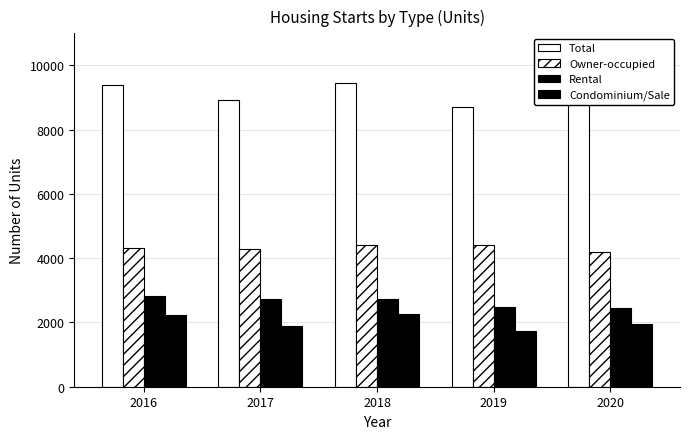

True or false: Rental has a value of 771 at 2019.

False